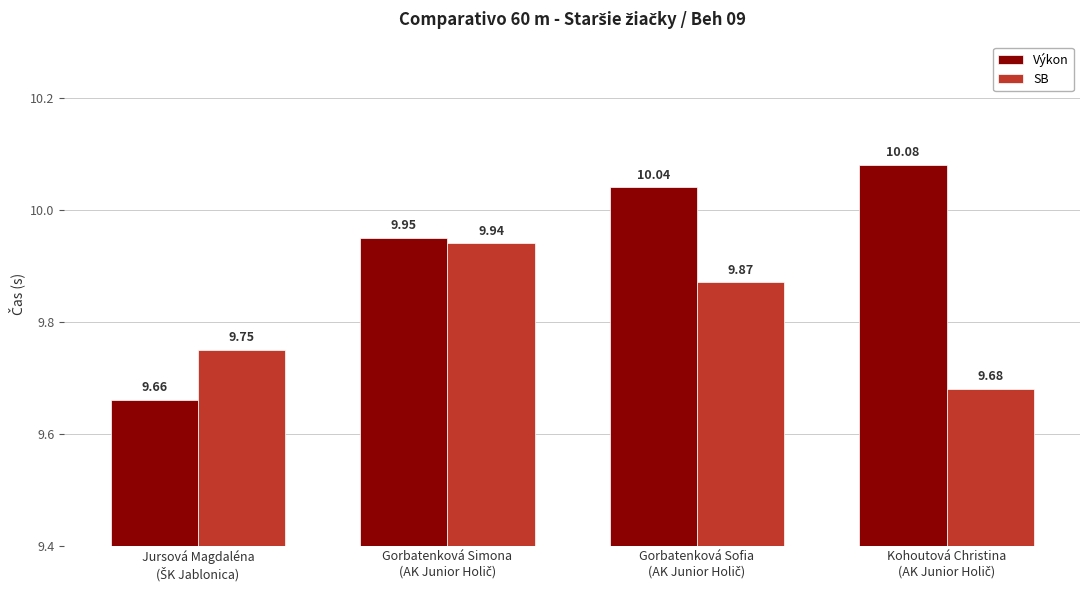

List the series in order of their peak value, lowest first.

SB, Výkon